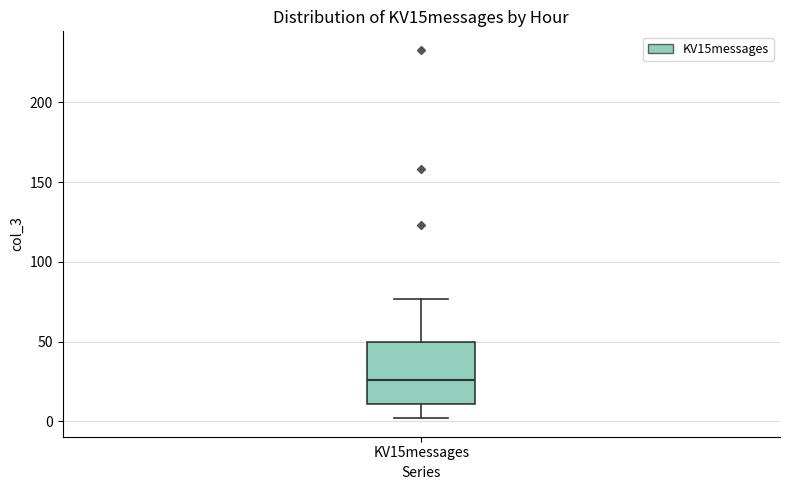

Read this box plot against the y-axis: the position of the median line, the range covered by the box, and the ends of both whiskers. The values are not printed on the chart, so give them approximately, as read against the axis.

median 25, box 10 to 50, whiskers 0 to 75